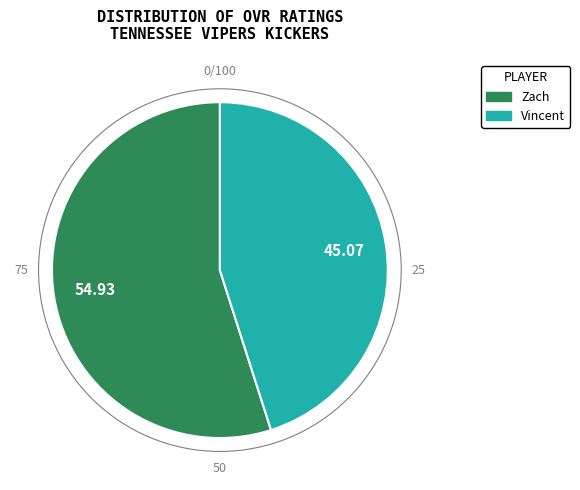

How many segments does this pie chart have?

2